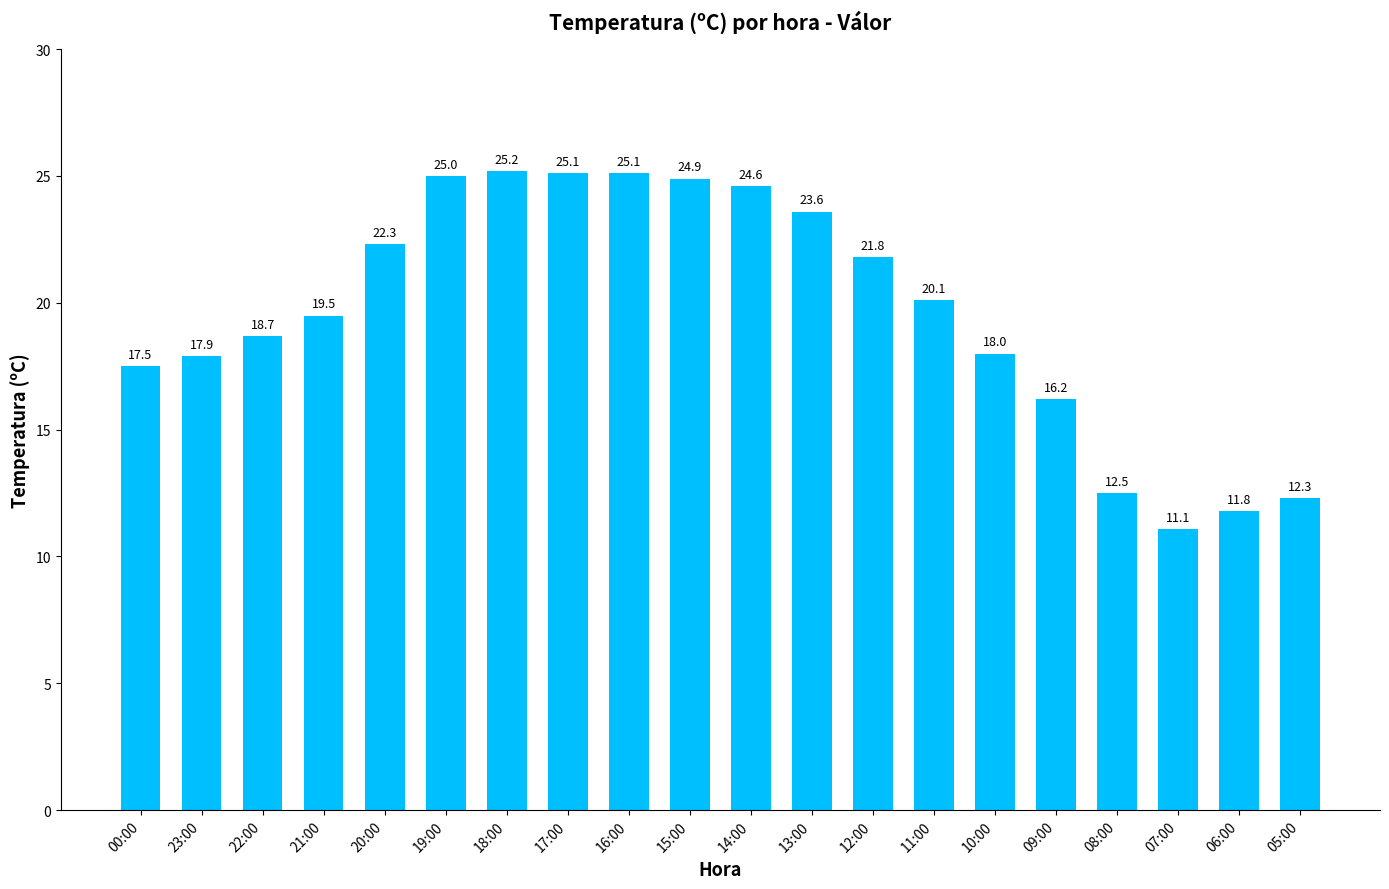

What is the minimum value shown in the chart?

11.1